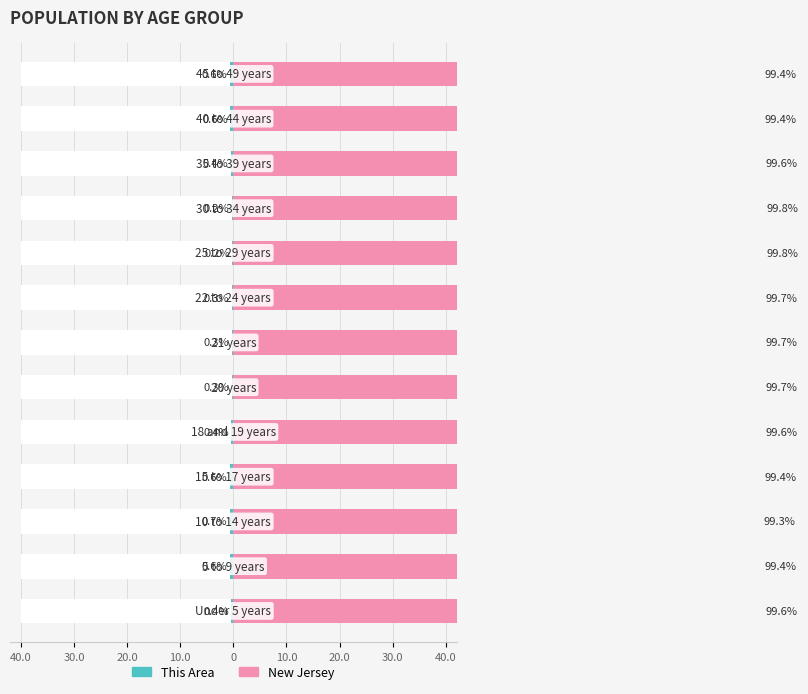

What is the sum of all This Area values?

-5.5